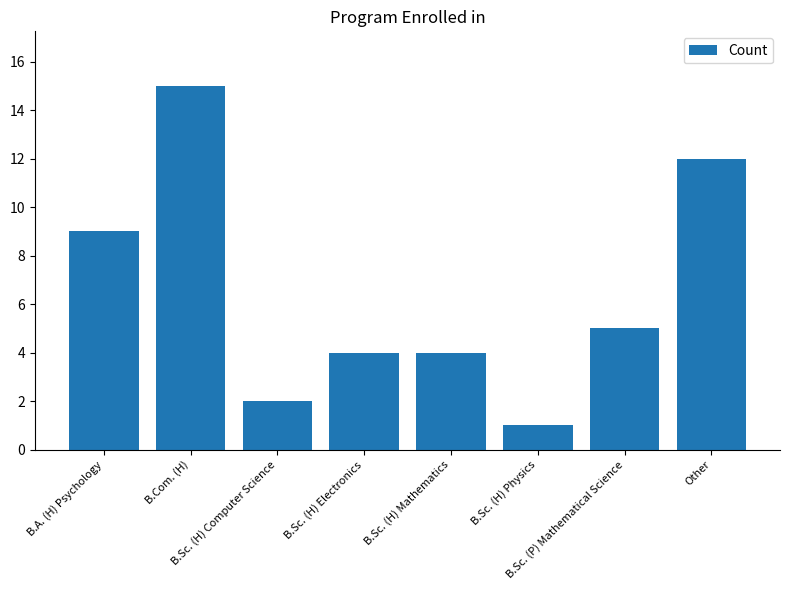

Reading right to left, what are all the values shown in this chart?

12	5	1	4	4	2	15	9